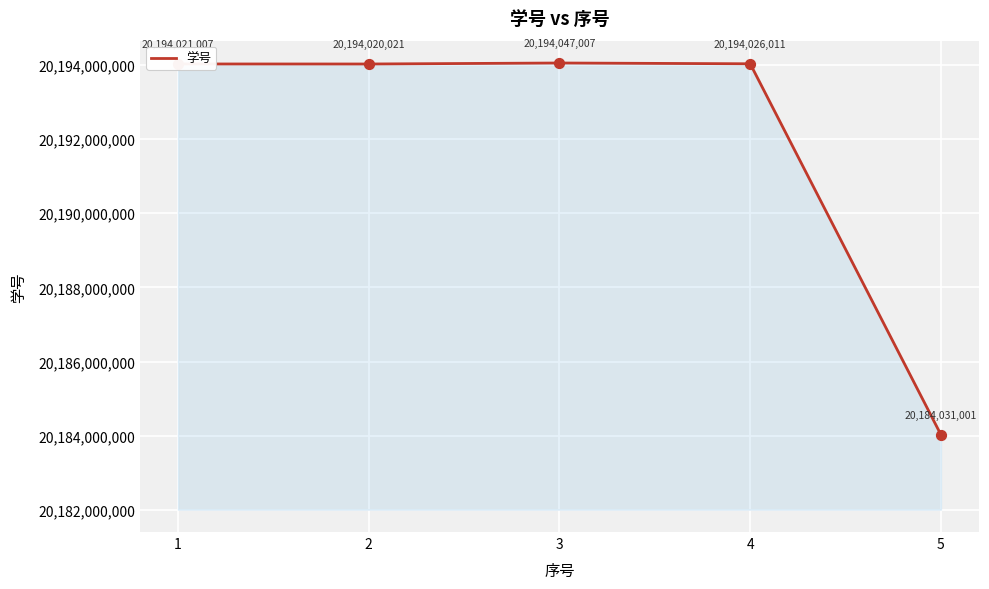

What is the ratio of the value at 2 to the value at 4?

1.0